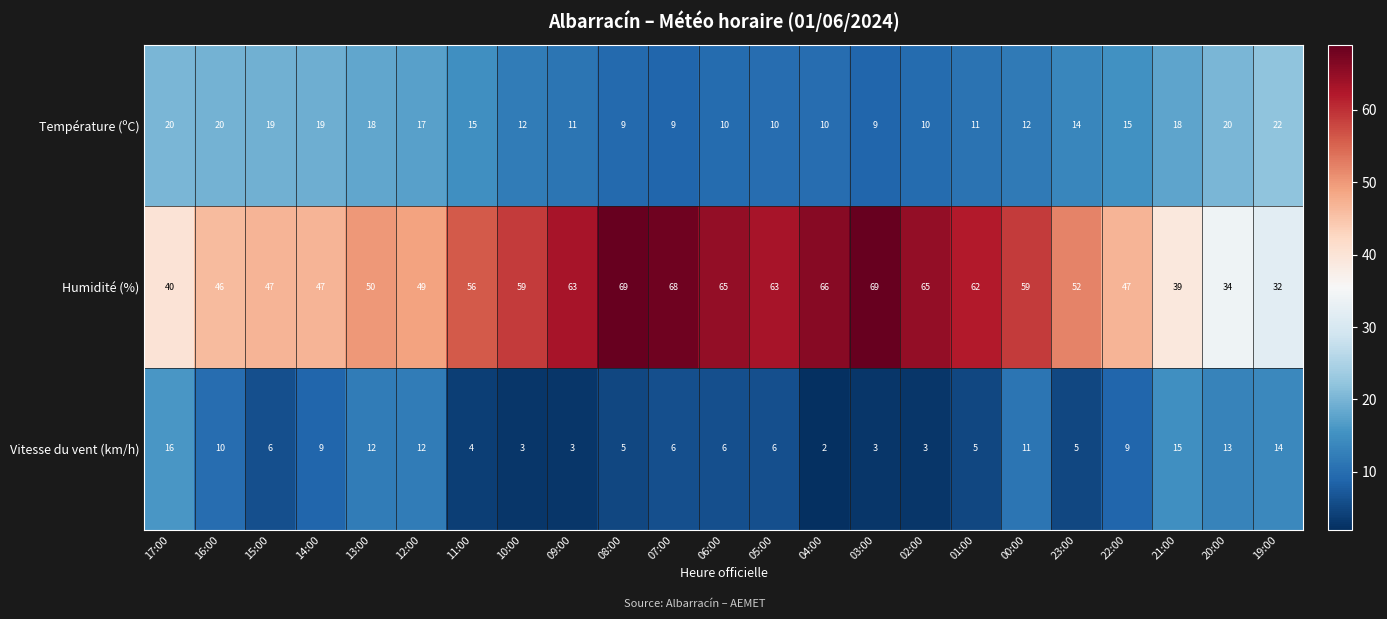

Which series has the largest total across all categories?

Humidité (%)